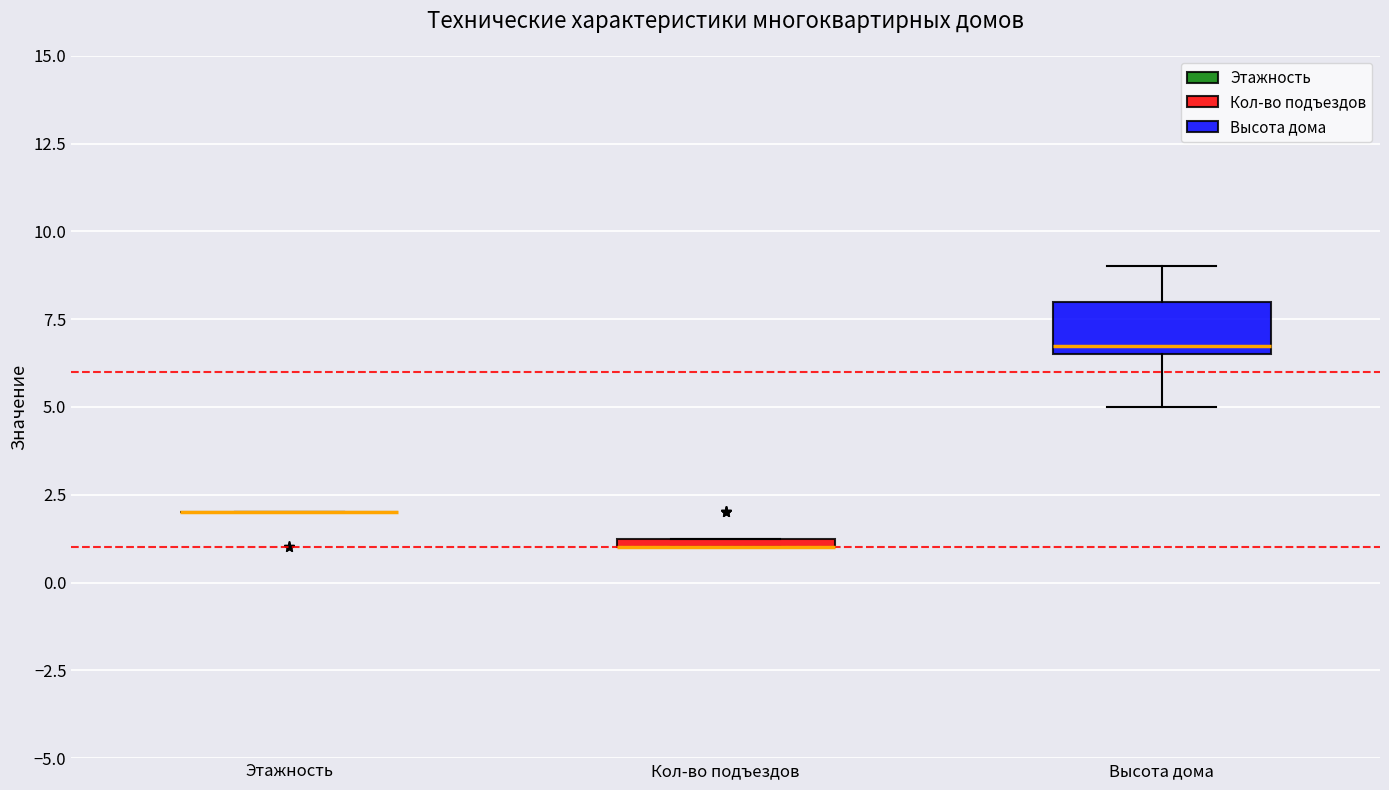

Which box is the tallest, from its lower edge to its upper edge?

Высота дома